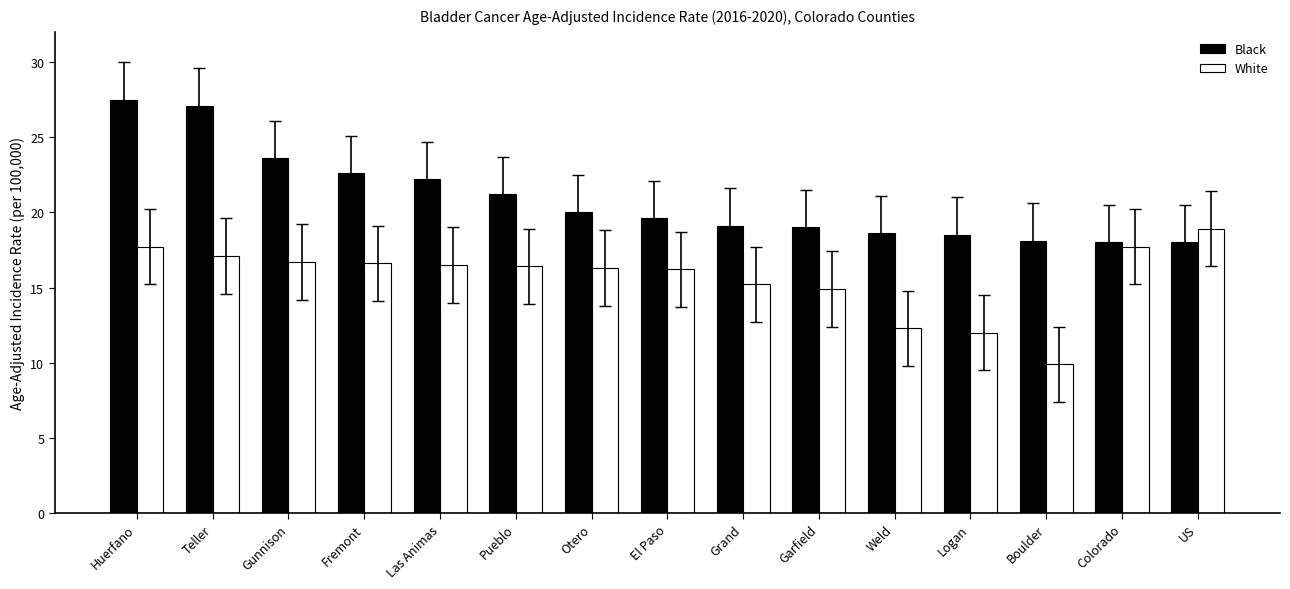

Rank the series by their maximum value, from highest to lowest.

Black, White